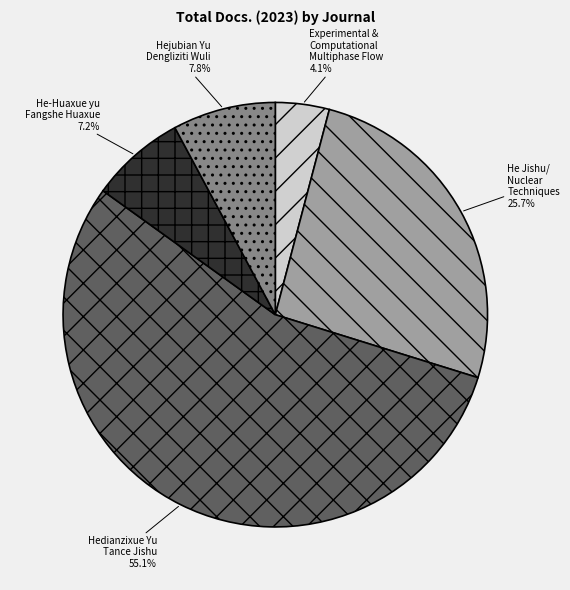

Is the sum of He-Huaxue yu Fangshe Huaxue and Hedianzixue Yu Tance Jishu greater than half?

Yes